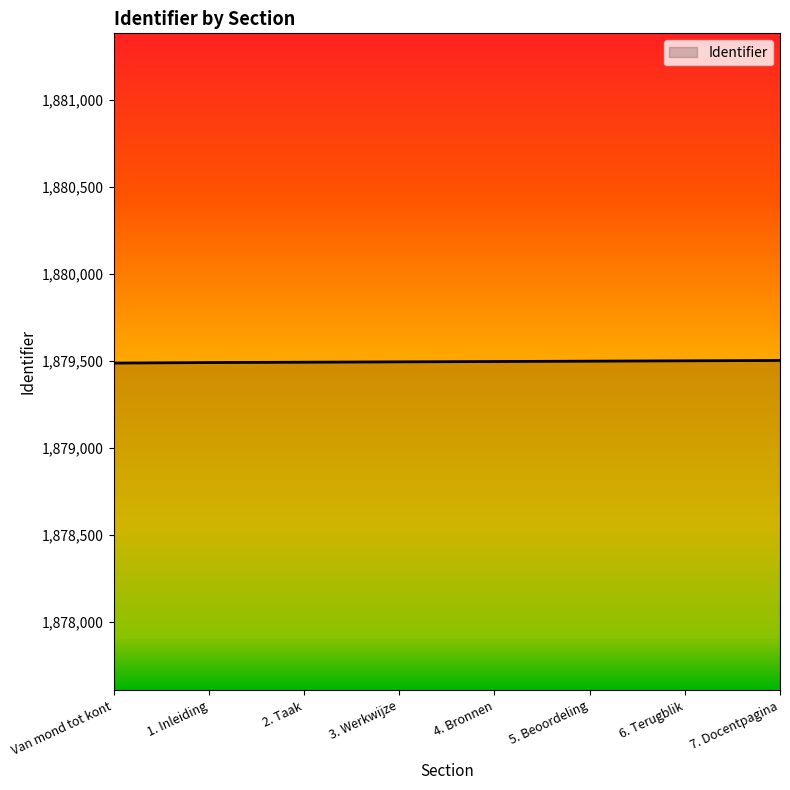

What is the average value?

1879497